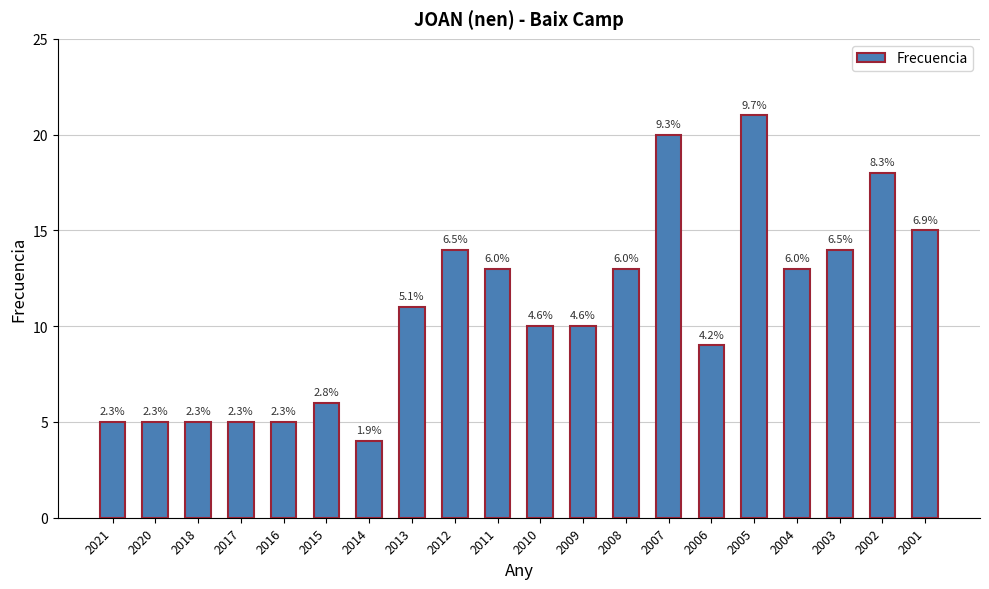

Where does the data first go above 11?

2012